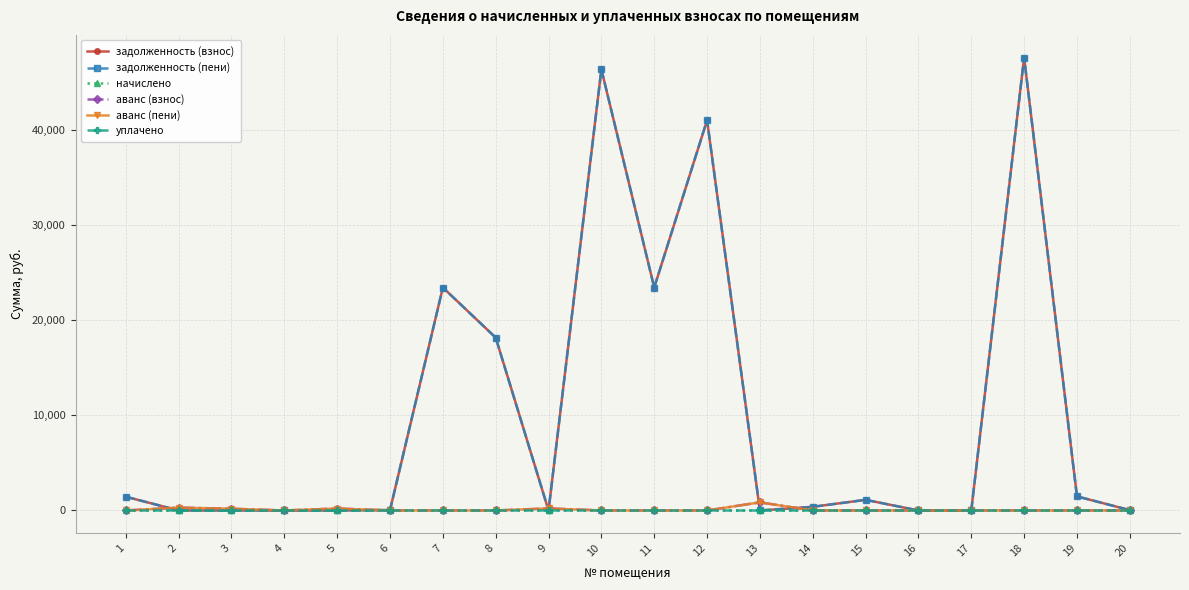

True or false: аванс (взнос) and начислено intersect in this chart.

False